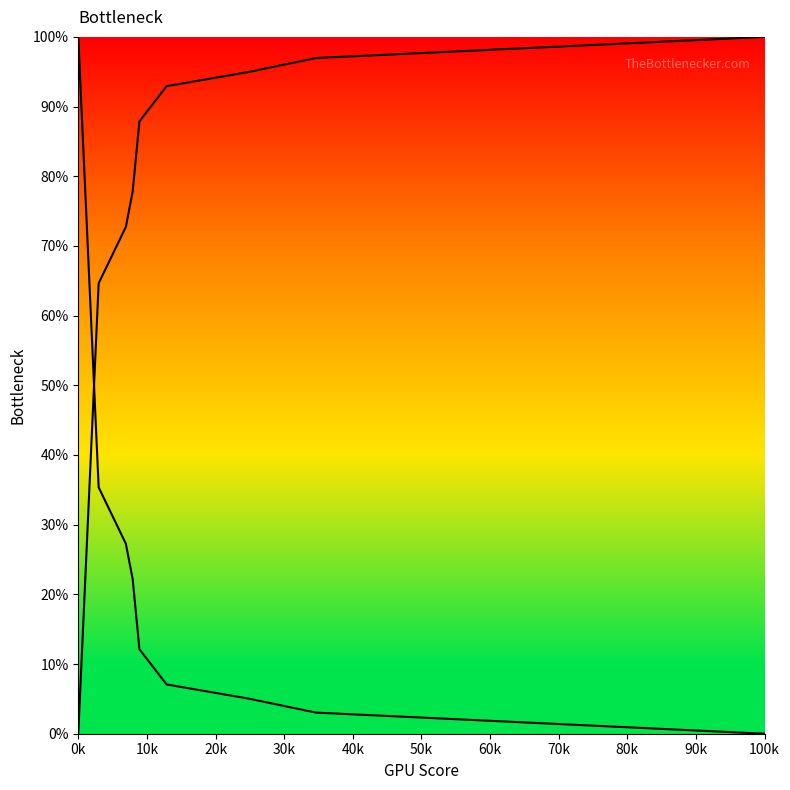

How many categories are shown in the chart?

9